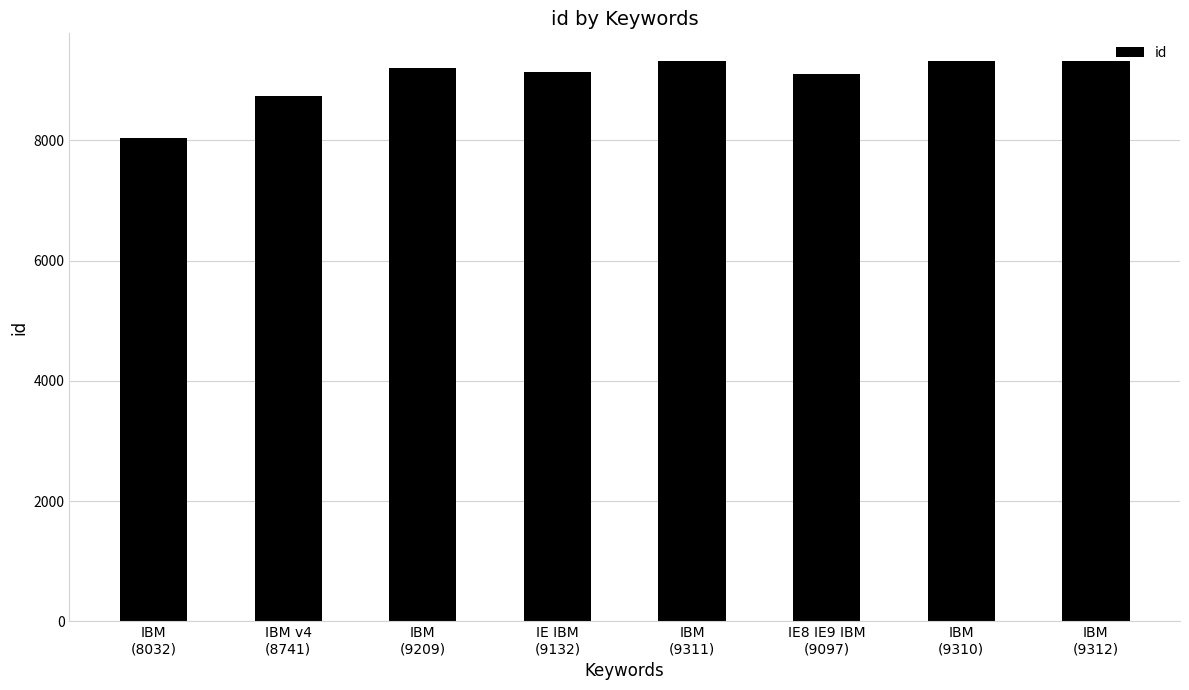

Which has a higher value, IBM
(9310) or IBM
(8032)?

IBM
(9310)